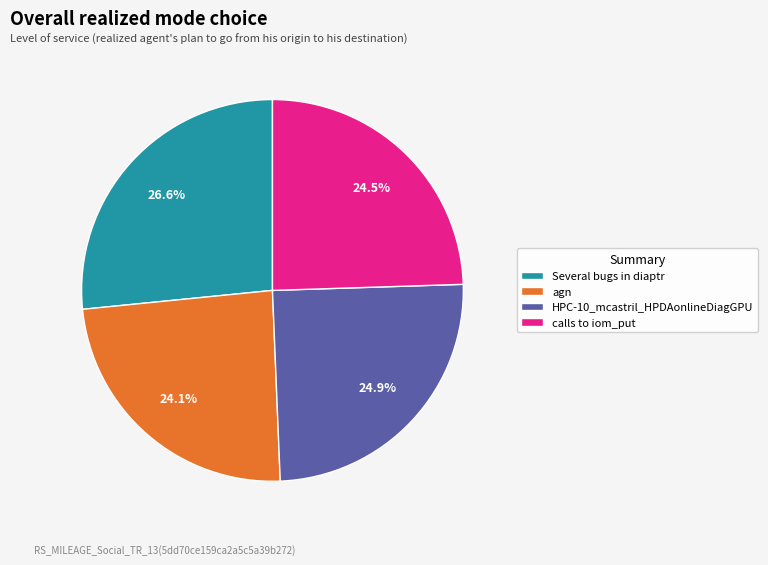

Combined, do Several bugs in diaptr and HPC-10_mcastril_HPDAonlineDiagGPU account for over 50%?

Yes